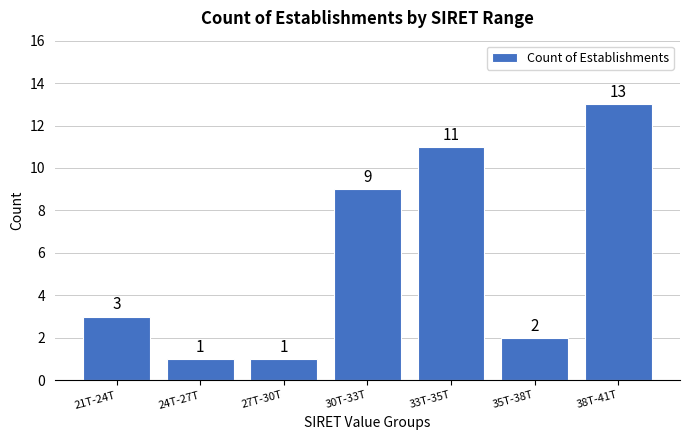

Reading left to right, transcribe all the data shown in this chart.

3	1	1	9	11	2	13